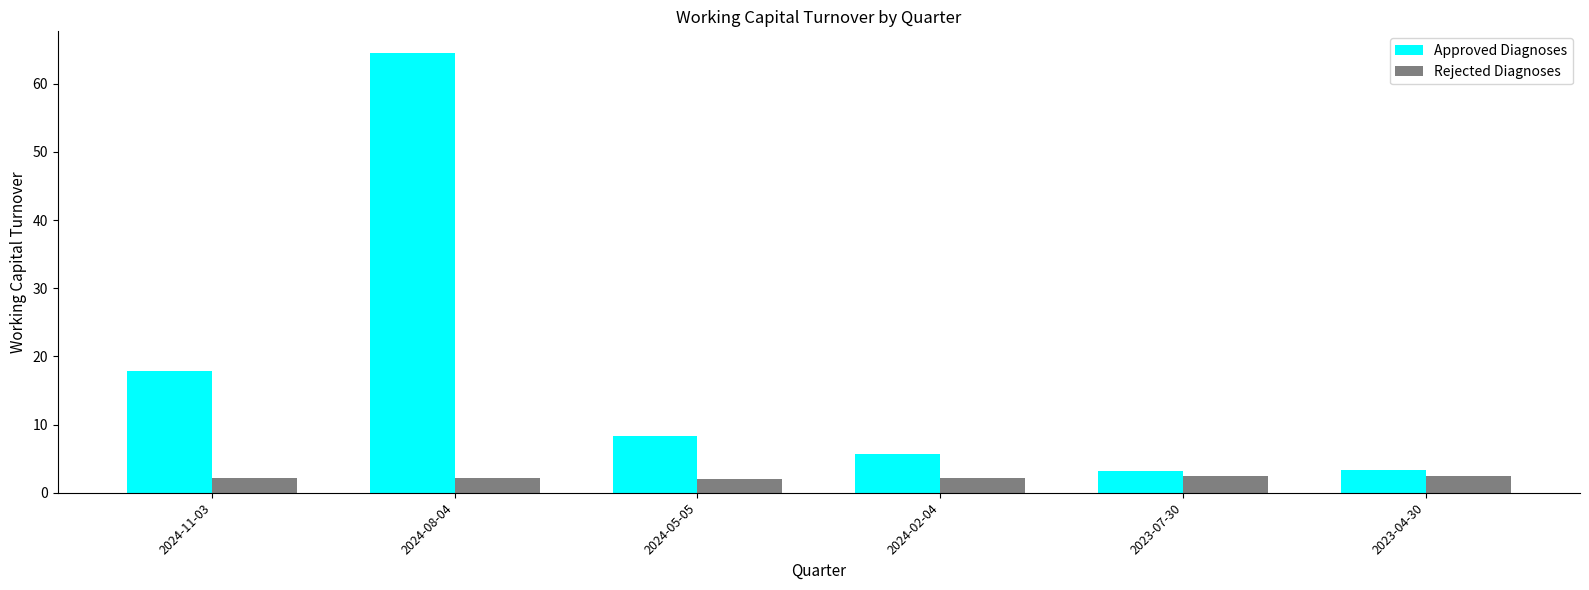

At how many categories does at least one series exceed 43?

1